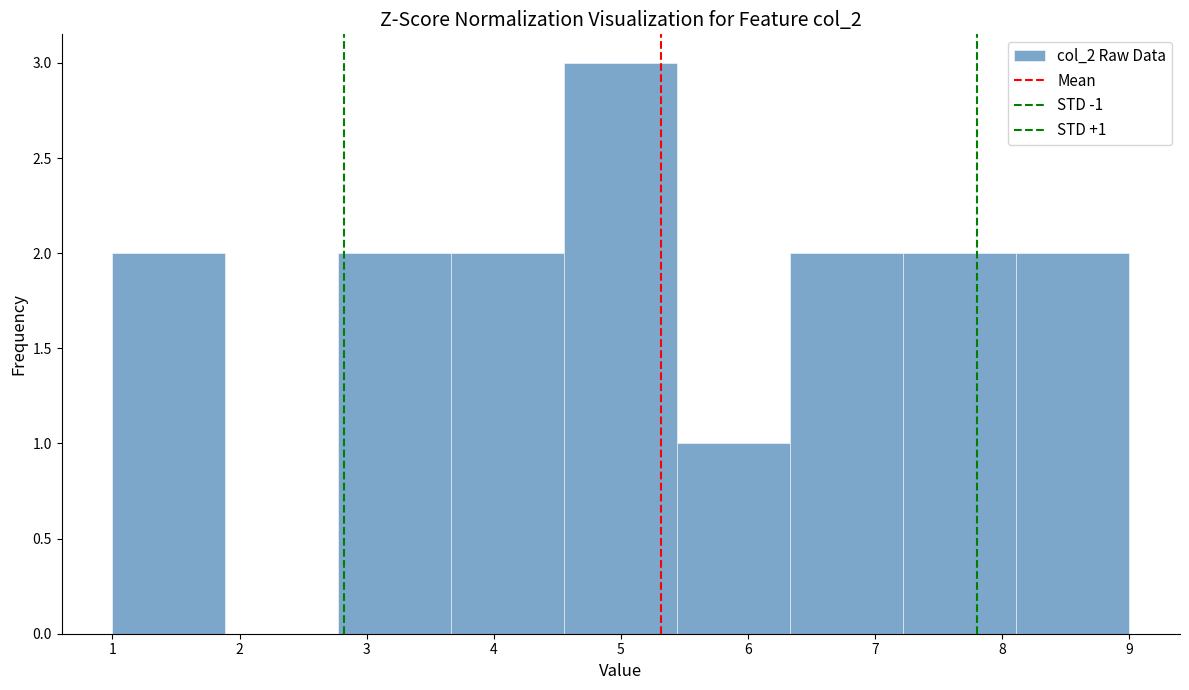

Which range on the x-axis has the tallest bar?

4.6 to 5.4